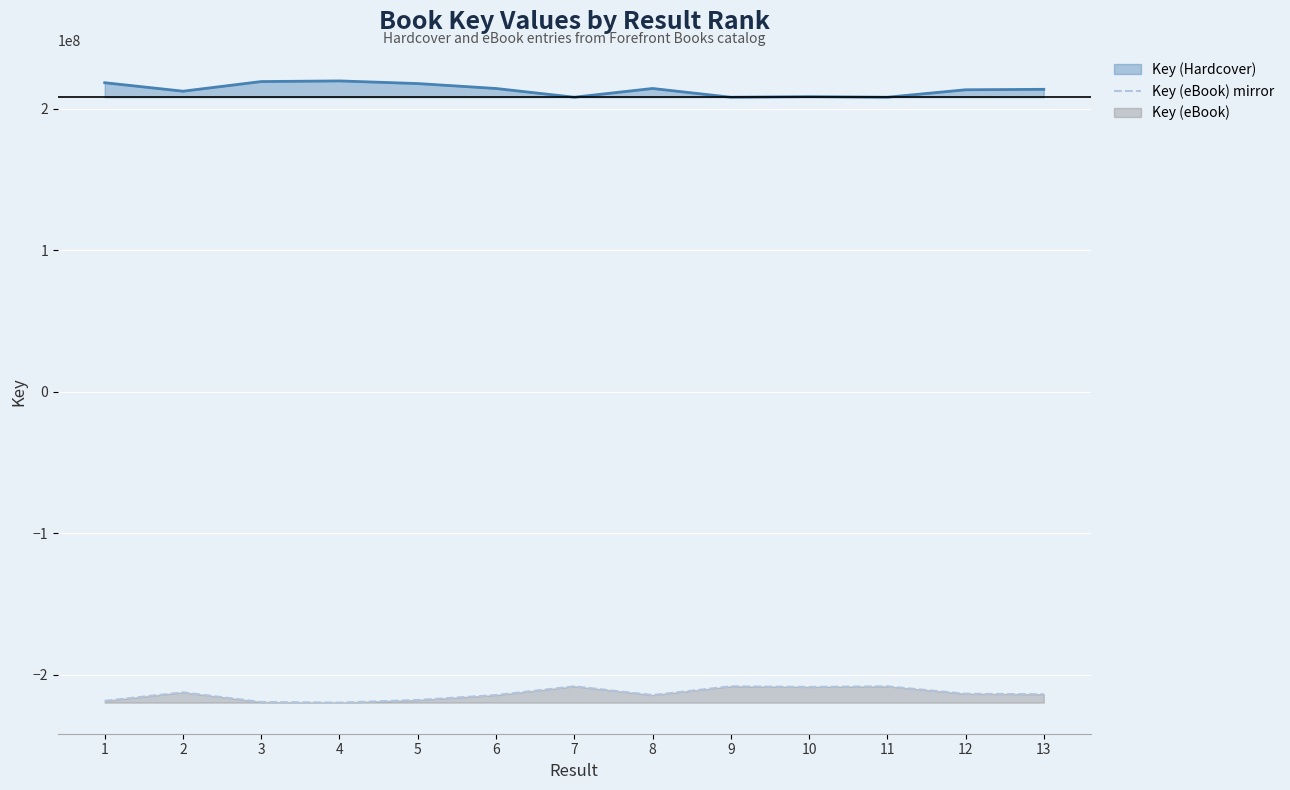

Does the chart display data point markers on the line(s)?

No